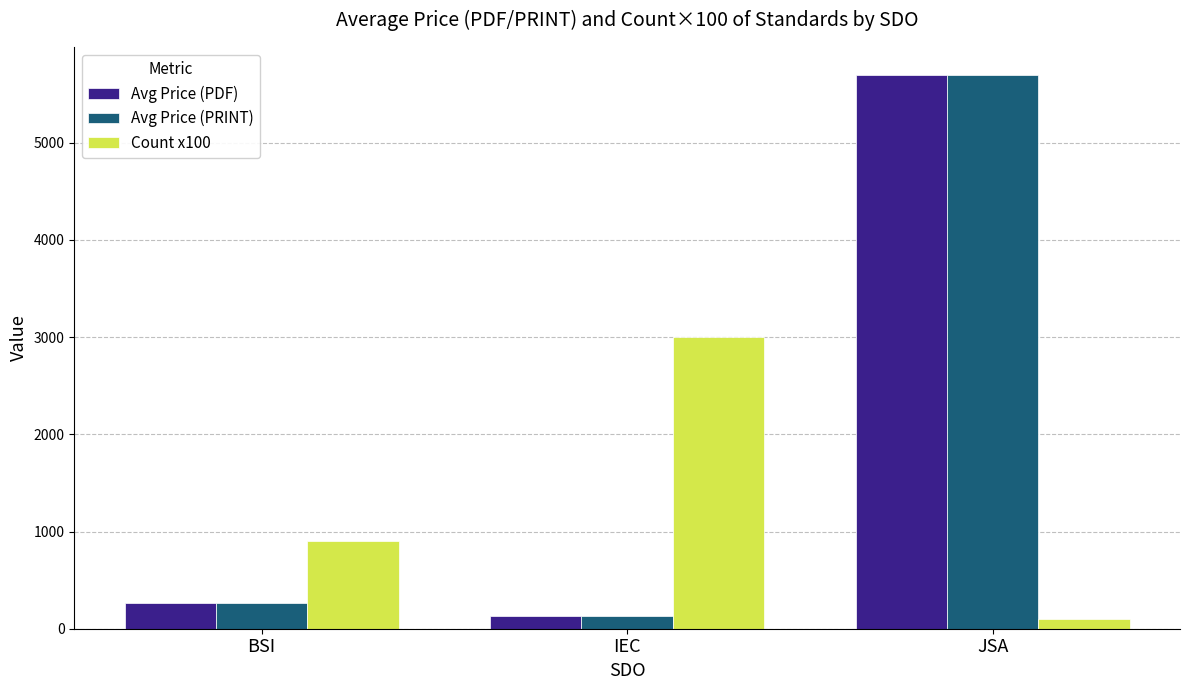

What is the sum of the Avg Price (PRINT) values at JSA and IEC?

5835.6